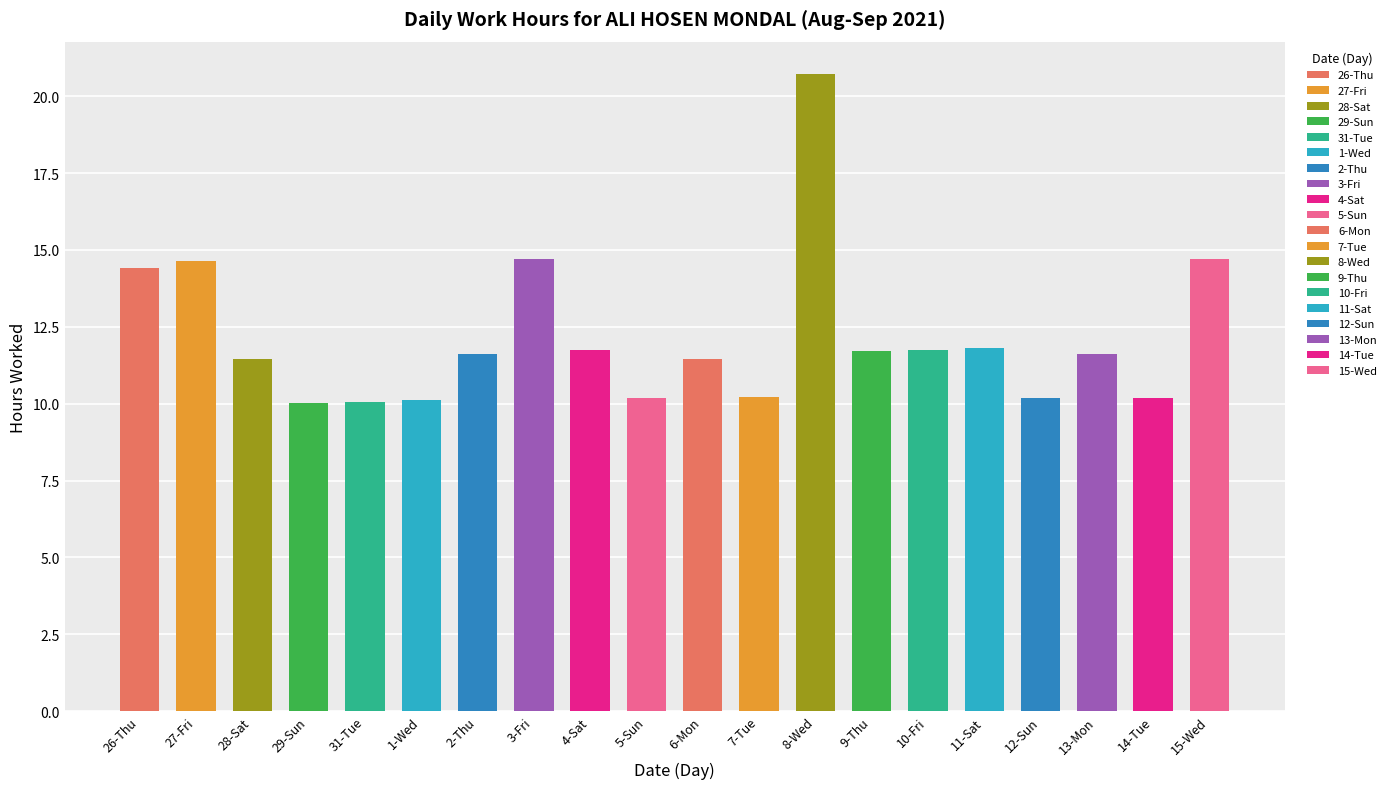

What is the difference between the values at 26-Thu and 8-Wed?

6.3